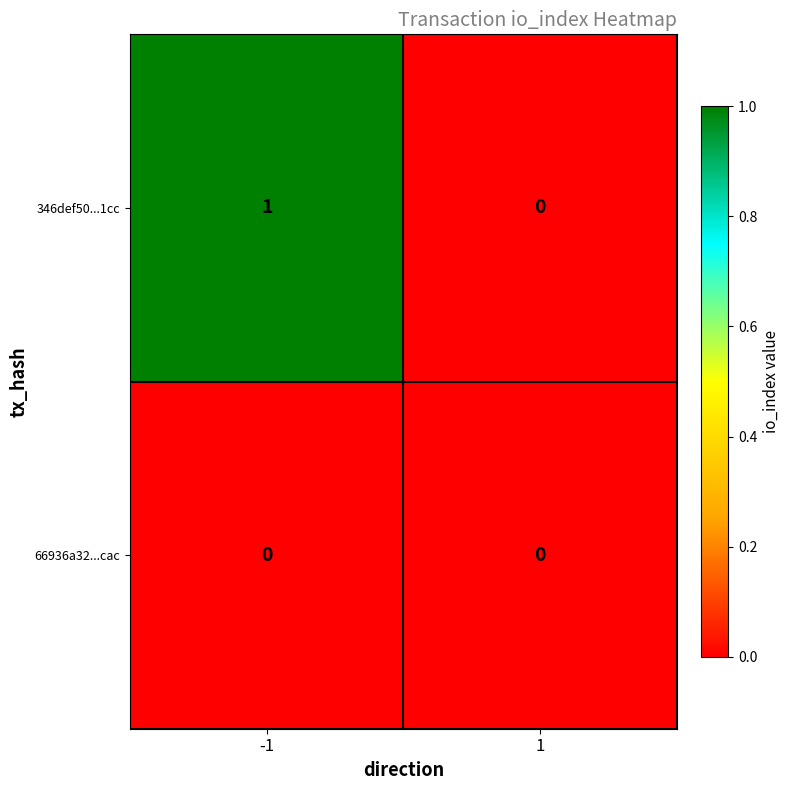

The value of 346def50...1cc at 1 is 0. True or false?

True